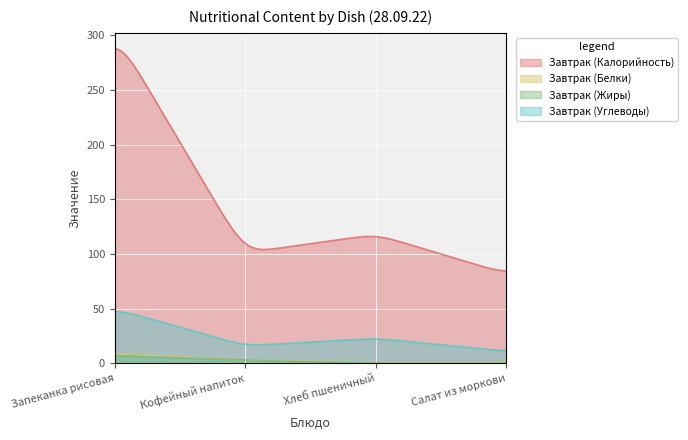

True or false: Завтрак (Белки) has more than 2 interior local peaks.

False